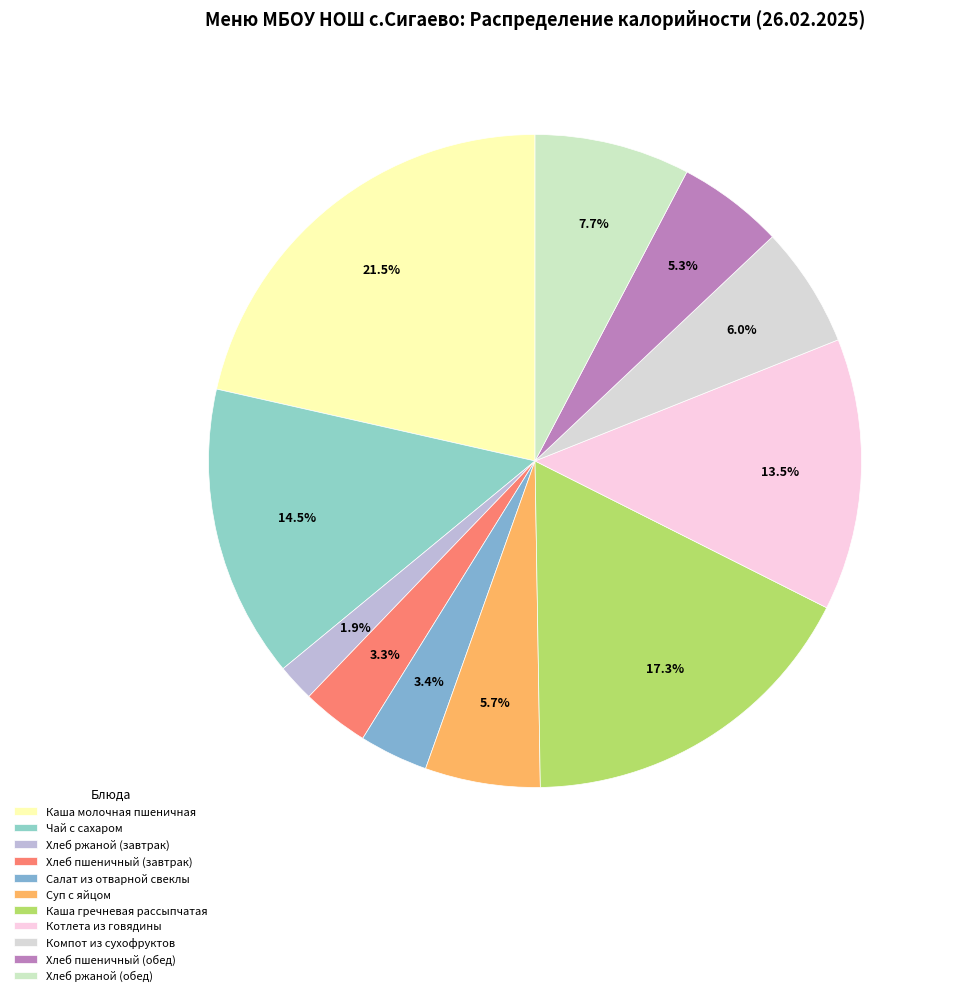

To the nearest percent, what portion does Хлеб ржаной (завтрак) represent?

2%